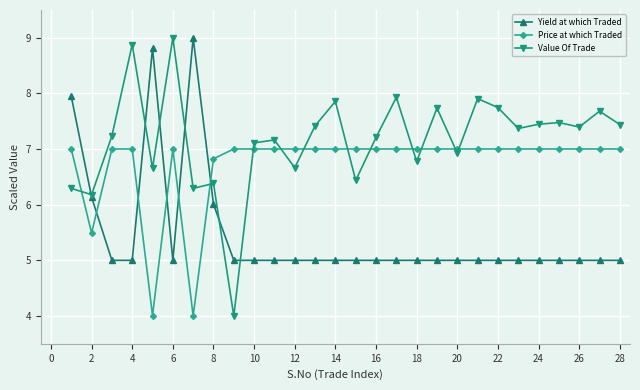

Which series has the largest range (max minus min)?

Value Of Trade